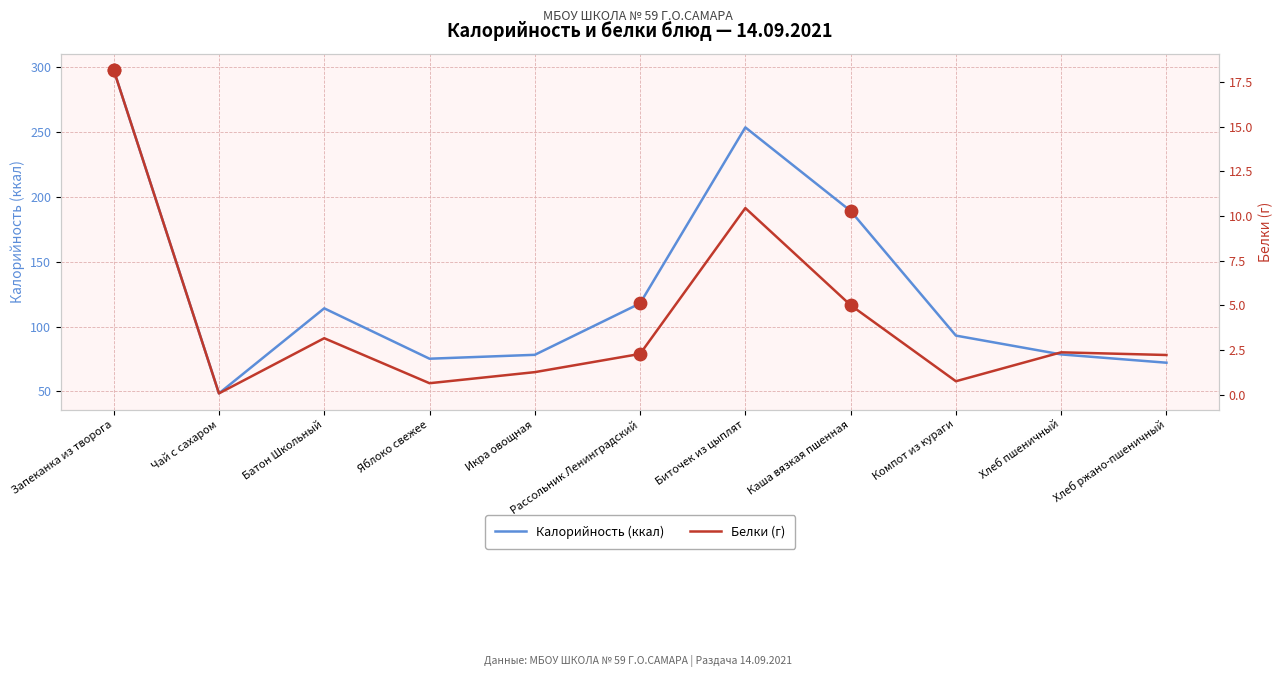

Which series reaches the maximum Y coordinate?

Калорийность (ккал)